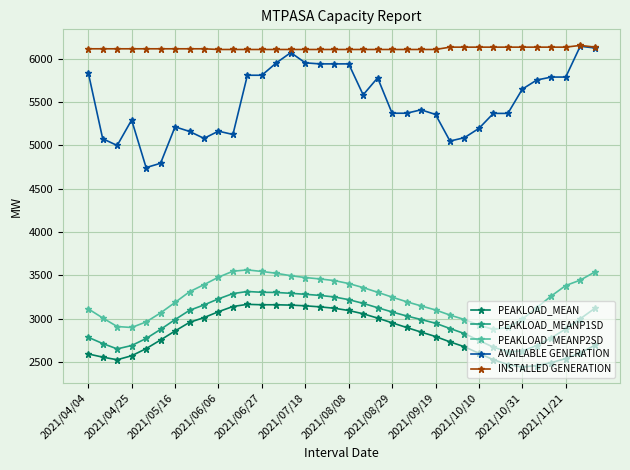

Which series has the largest range (max minus min)?

AVAILABLE GENERATION